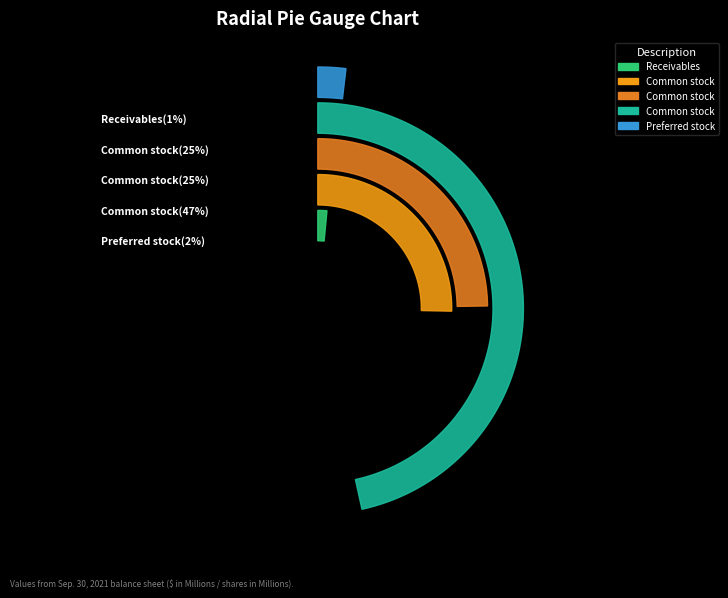

To the nearest percent, what portion does Common stock, shares outstanding represent?

25%